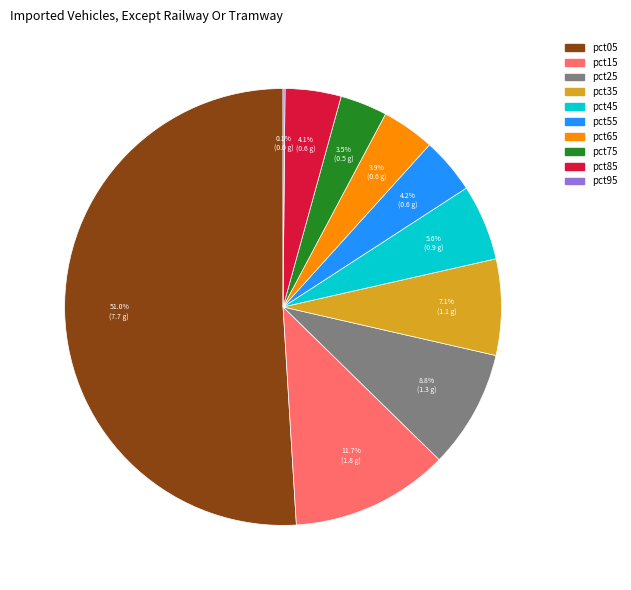

Is it true that pct65 is 13% of the pie?

False